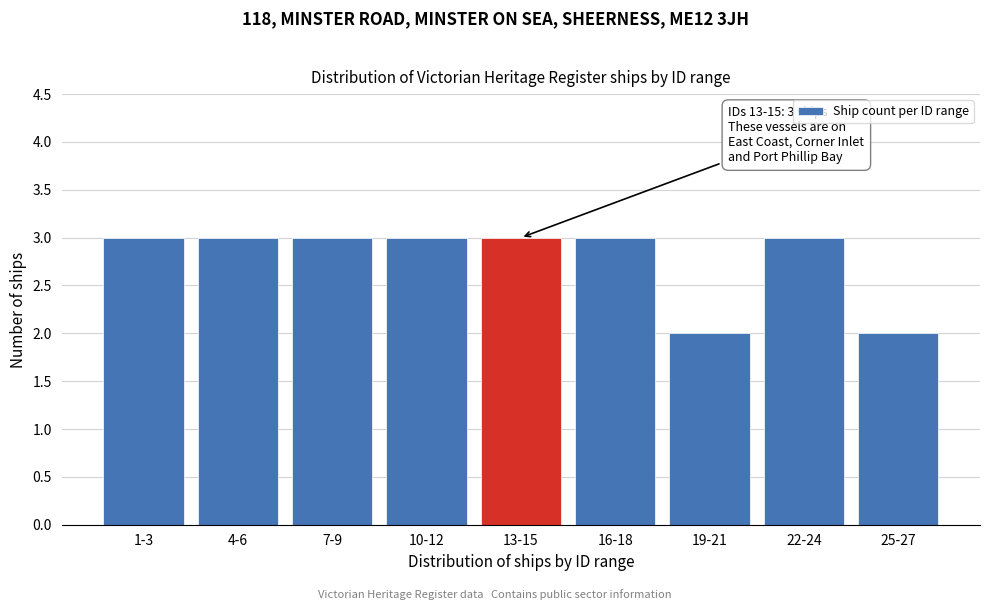

Reading left to right, extract all data points from this chart.

3	3	3	3	3	3	2	3	2